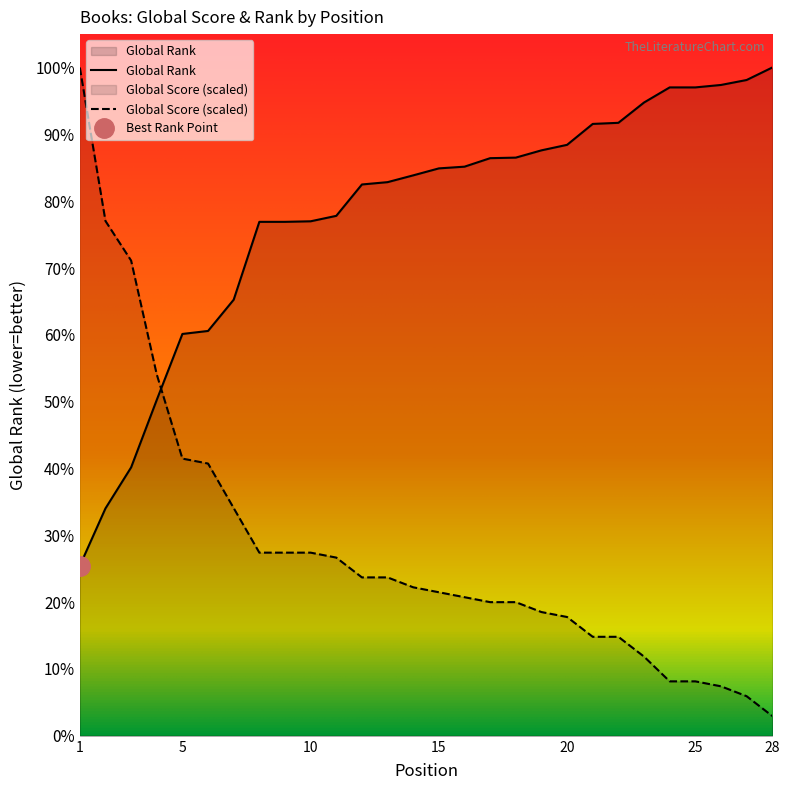

The value of Global Rank (scaled) at 9 is 12647.1. True or false?

False